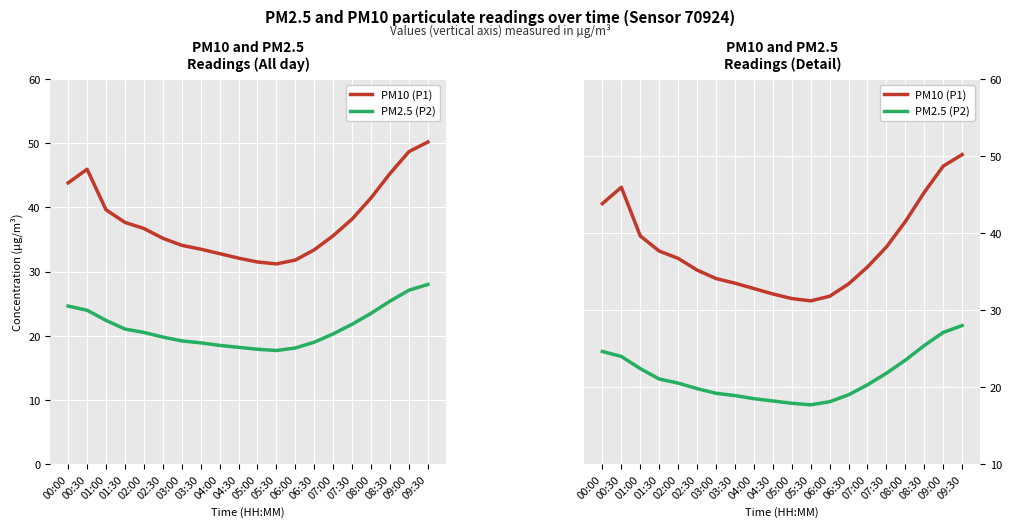

At which category is the sum across all series the highest?

09:30